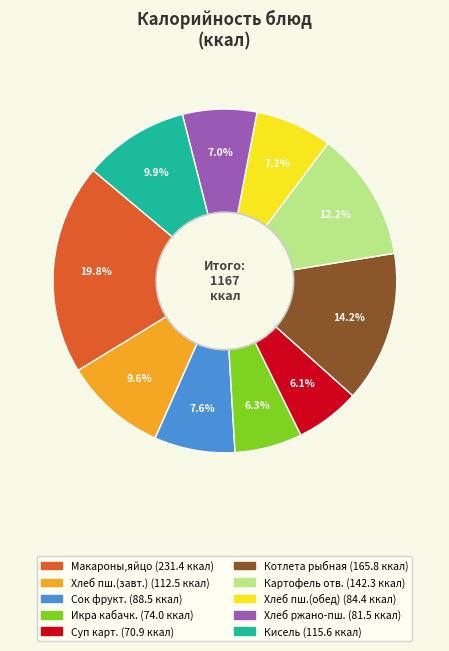

Does any single category account for the majority?

No